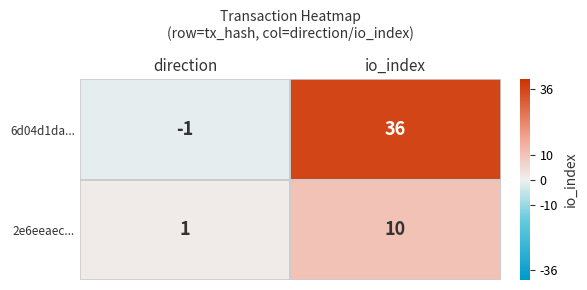

At which category is the sum across all series the highest?

io_index